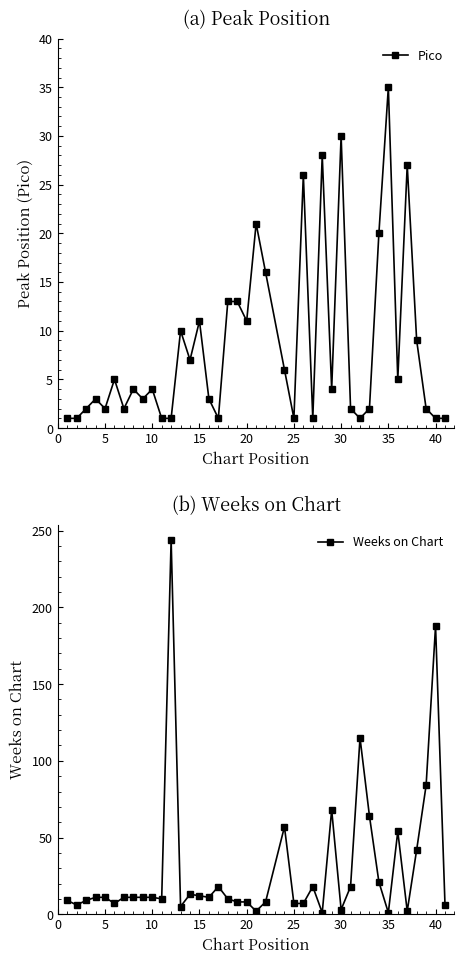

Does the chart have visible grid lines?

No